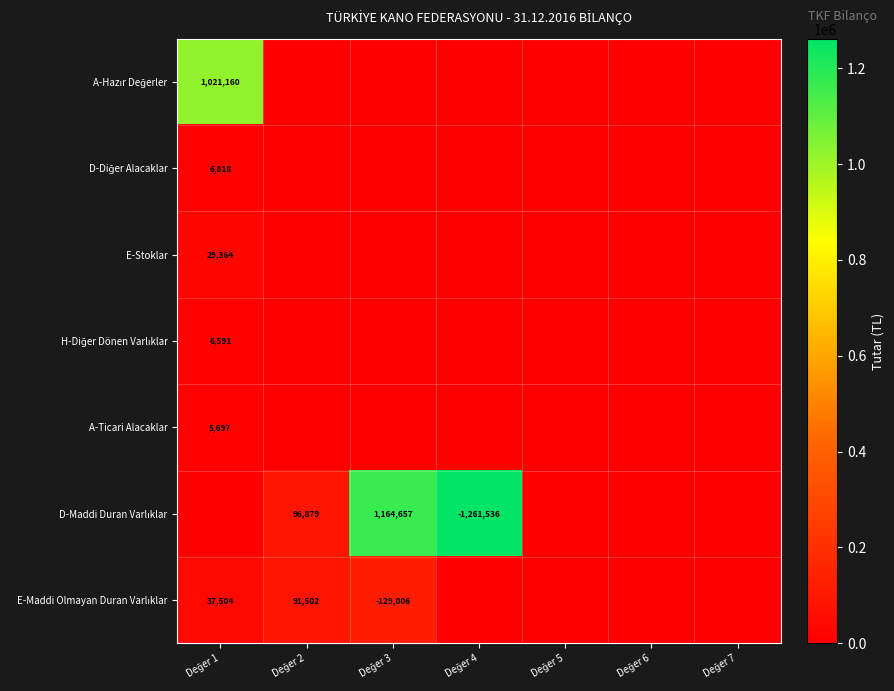

True or false: H-Diğer Dönen Varlıklar has a value of 0.0 at Değer 2.

True